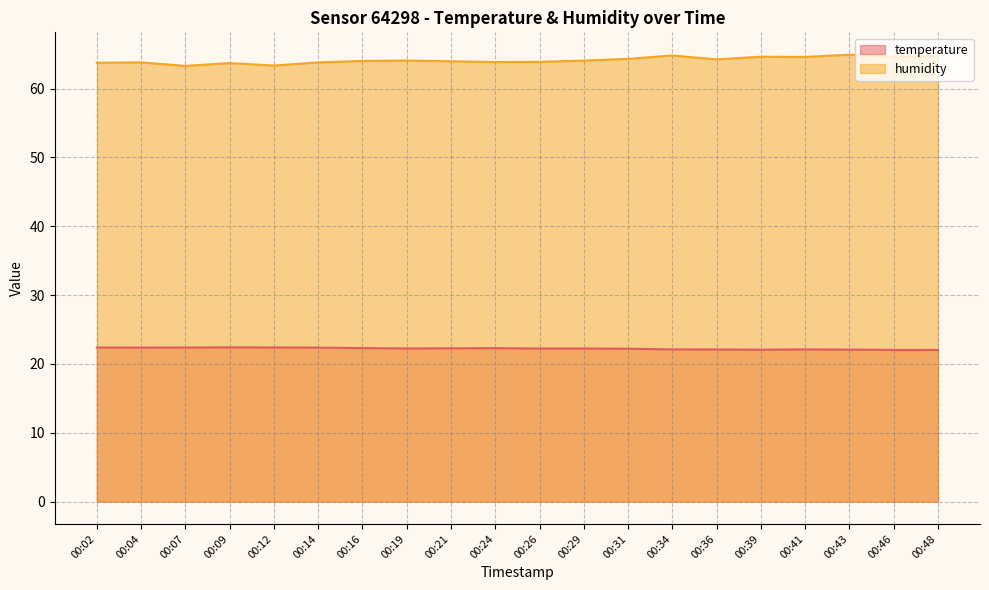

Reading right to left, transcribe all the data shown in this chart.

temperature: 22.0	22.0	22.1	22.1	22.1	22.1	22.1	22.2	22.2	22.2	22.3	22.3	22.2	22.3	22.4	22.4	22.4	22.4	22.4	22.4
humidity: 64.7	64.6	64.9	64.6	64.6	64.2	64.8	64.3	64.1	63.9	63.9	64.0	64.1	64.0	63.8	63.4	63.7	63.3	63.8	63.8